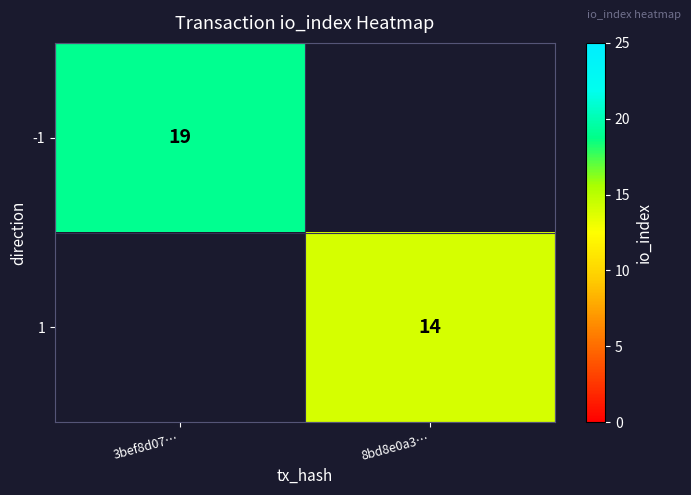

Is it true that 1 equals 14 at 8bd8e0a3…?

True